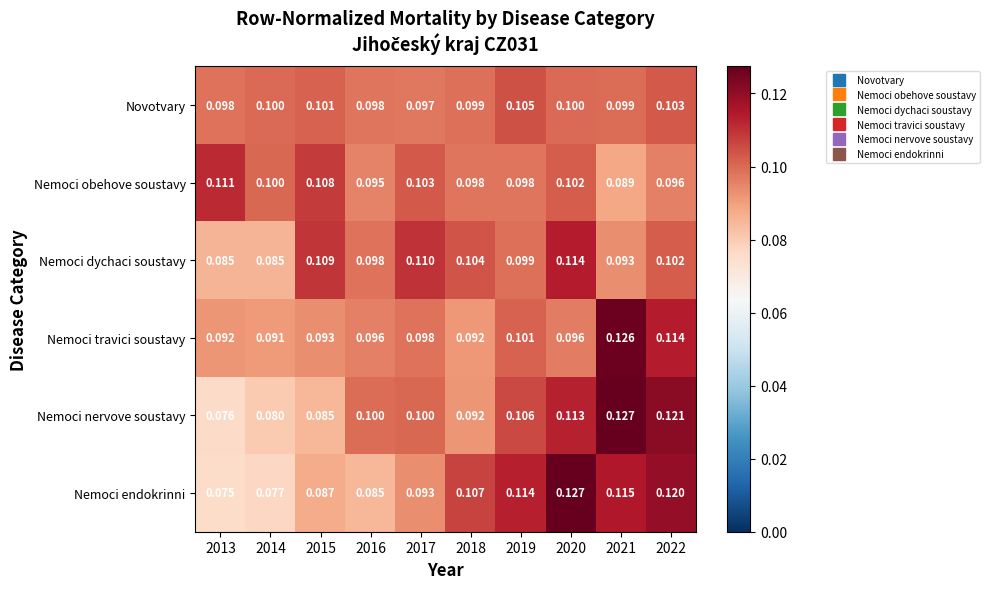

At 2013, list the series in order from largest to smallest.

Nemoci obehove soustavy, Novotvary, Nemoci travici soustavy, Nemoci dychaci soustavy, Nemoci nervove soustavy, Nemoci endokrinni